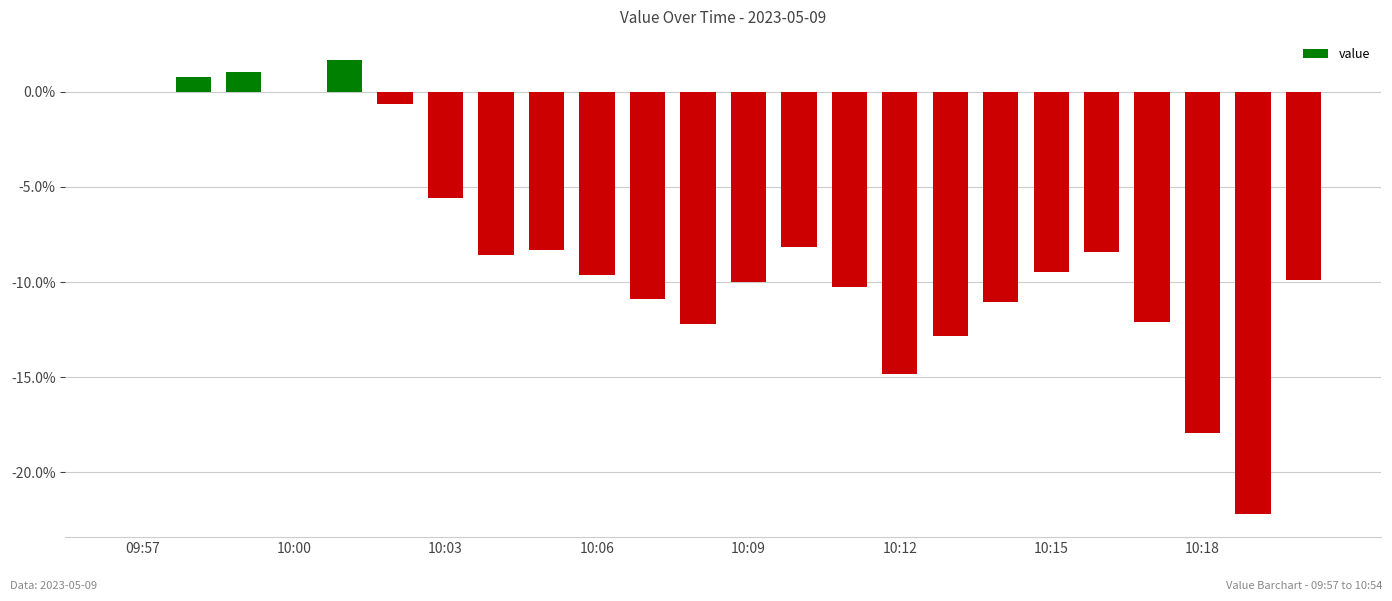

What is the sum of all values?

-199.5